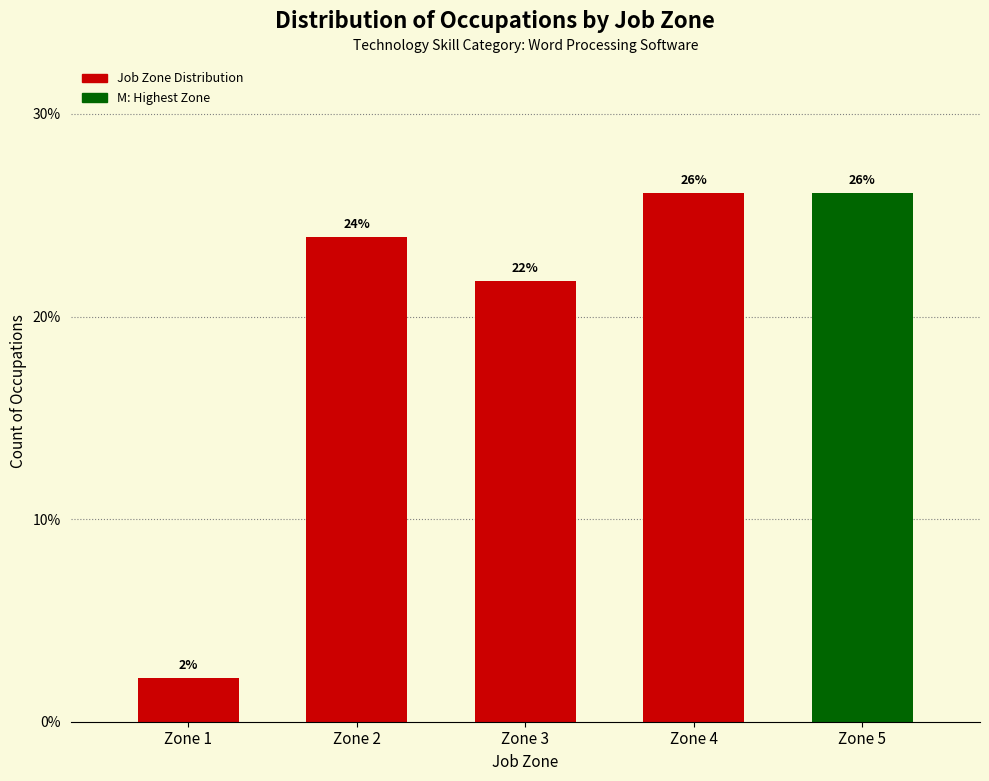

What is the value of the 4th bar from the left?

26.1